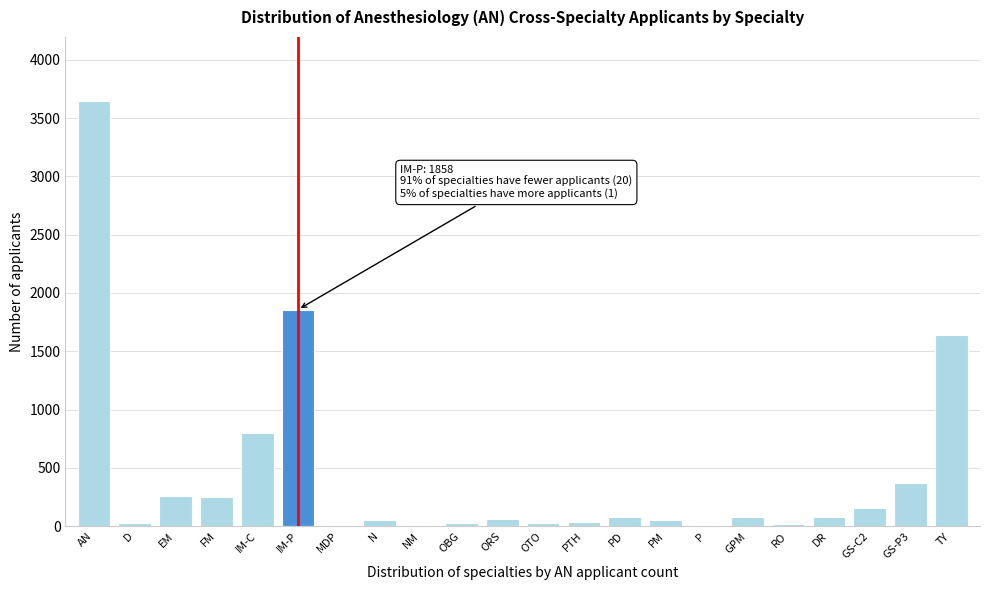

At which category does the chart reach its peak across all series?

AN